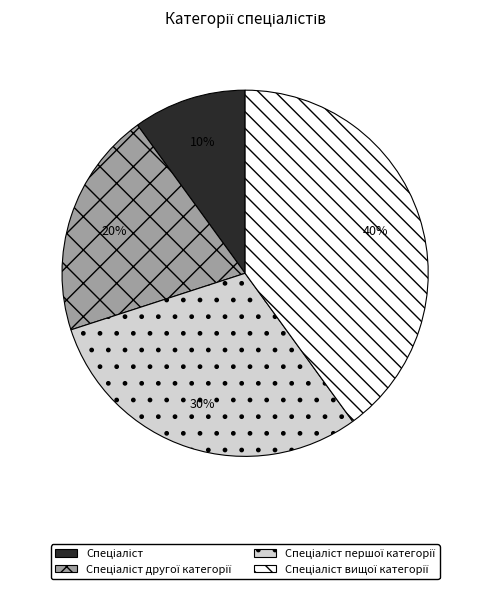

To the nearest percent, what is the difference between the largest and smallest slice percentages?

30%